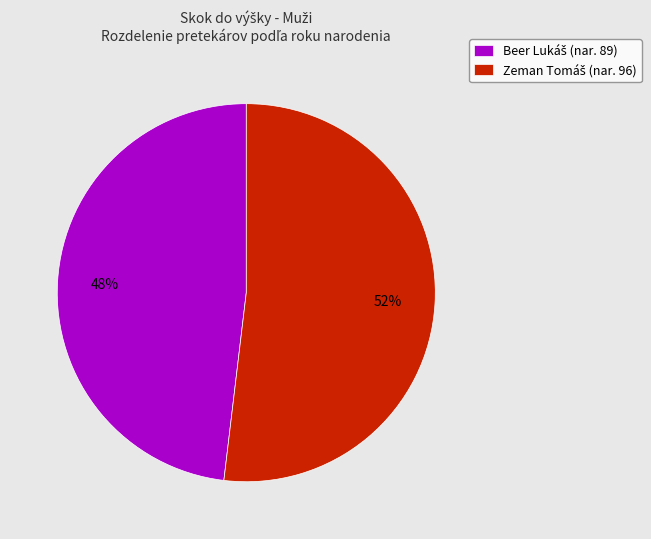

To the nearest percent, what is the average slice percentage?

50%